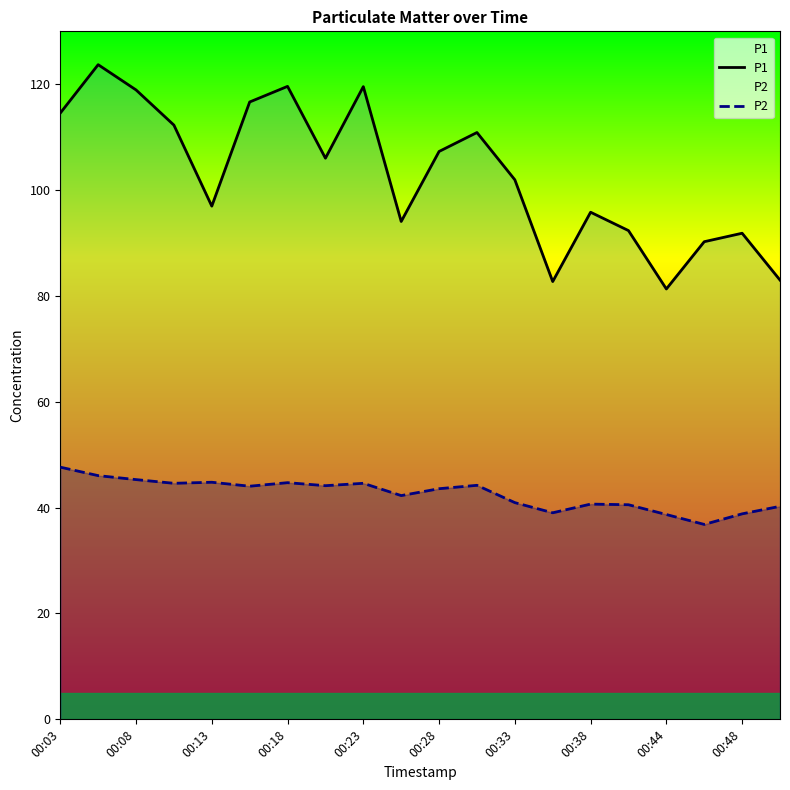

What is the difference between the second highest and minimum values in the P1 series?

38.3